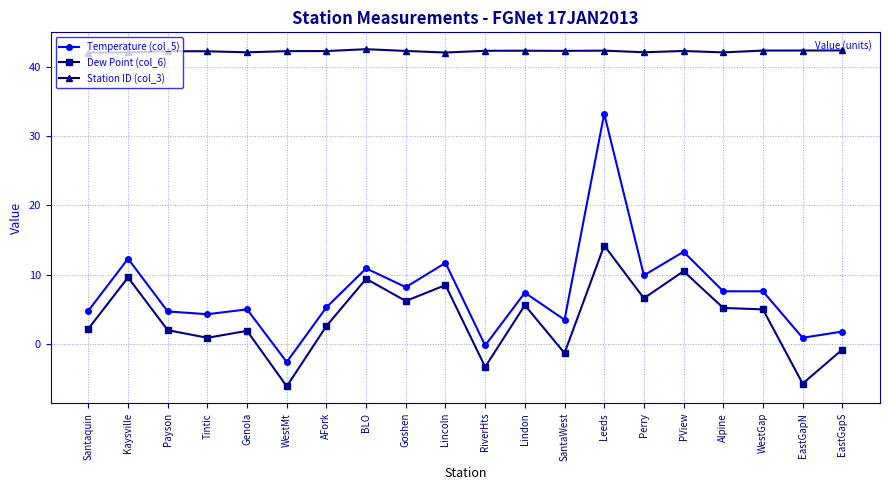

True or false: Station ID (col_3) and Temperature (col_5) intersect in this chart.

False